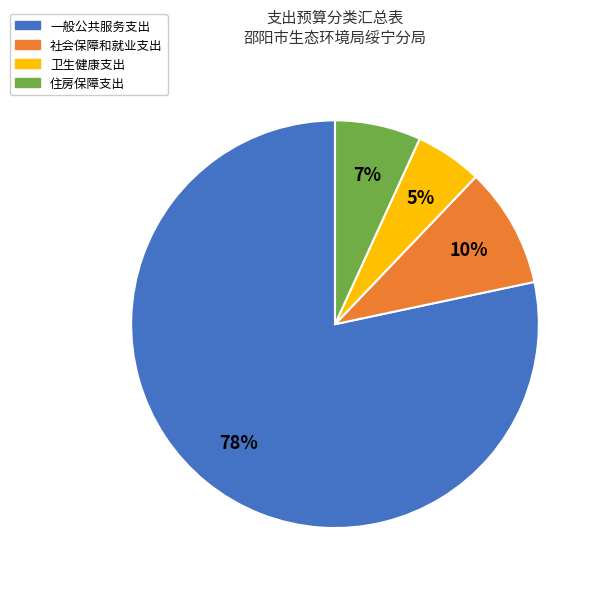

What percentage is the 一般公共服务支出 slice, to the nearest percent?

78%